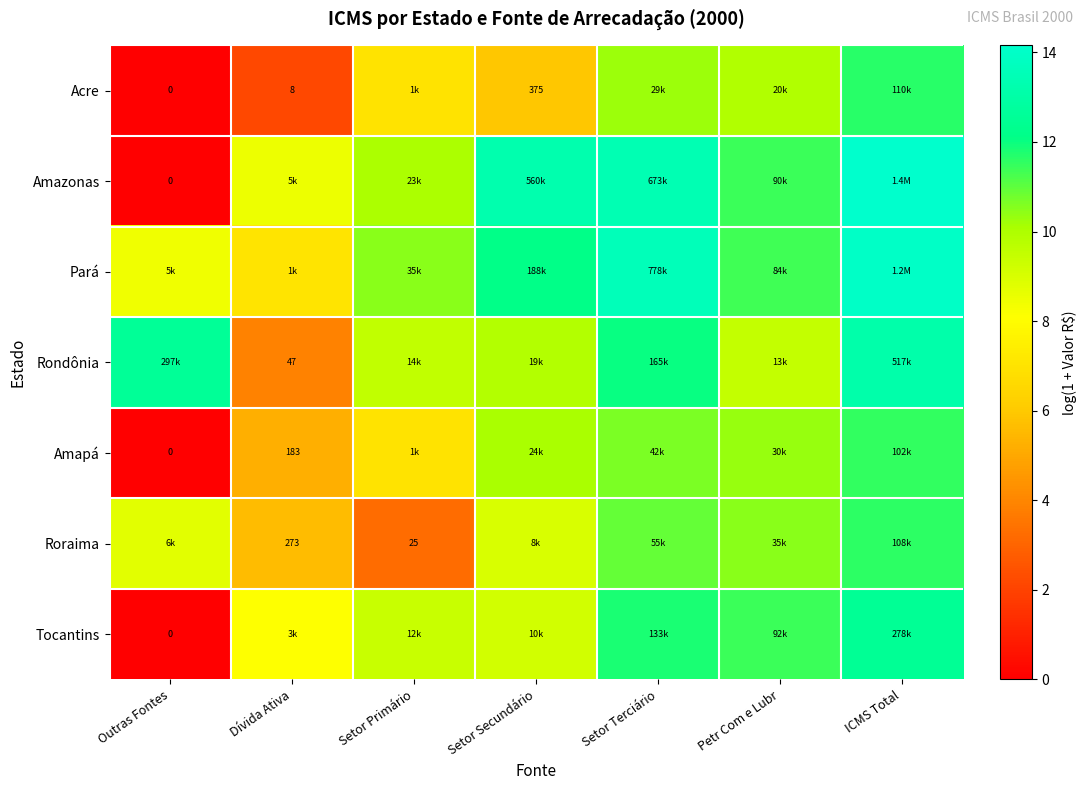

The value of Acre at Dívida Ativa is 2.2. True or false?

True